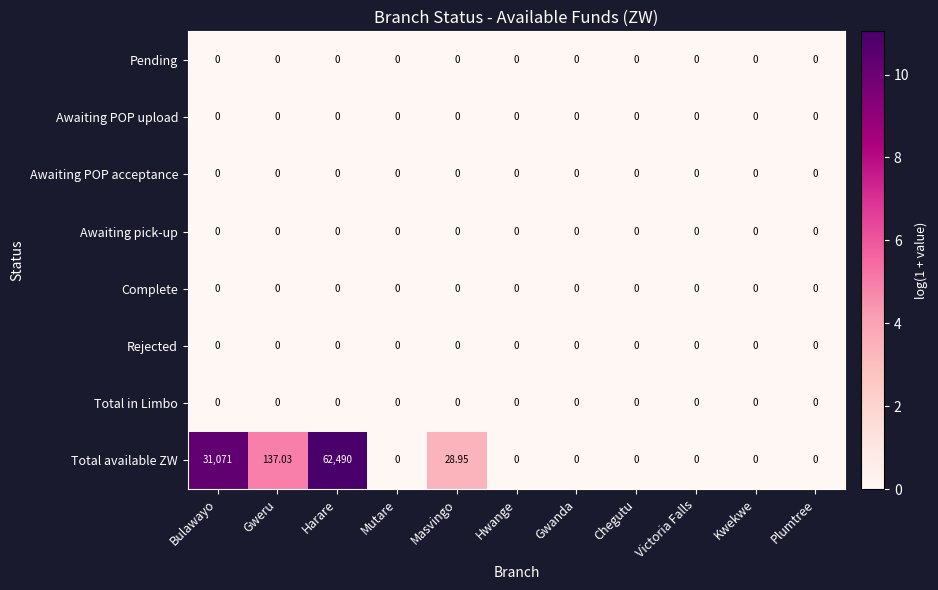

Which series has the widest spread of values?

Total available ZW